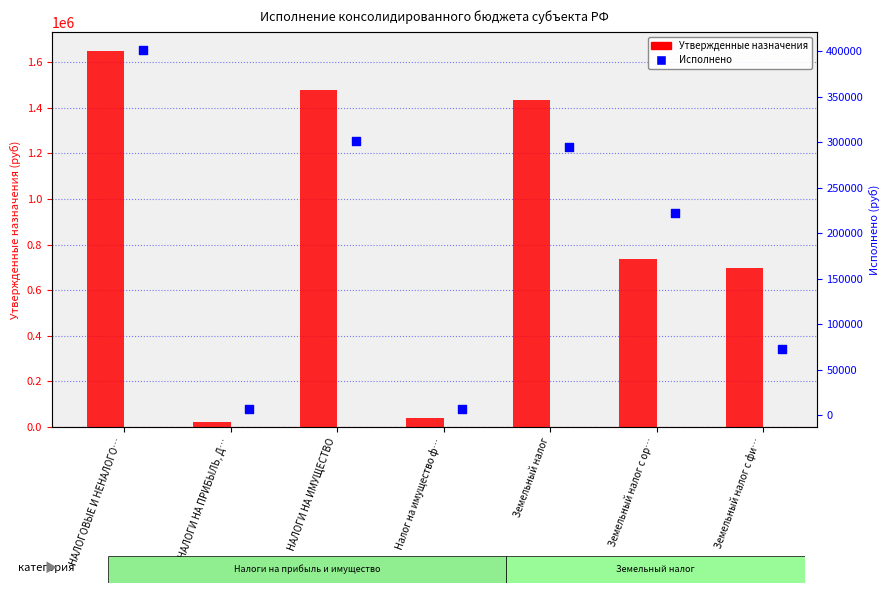

Which series contains the lowest Y value?

Исполнено